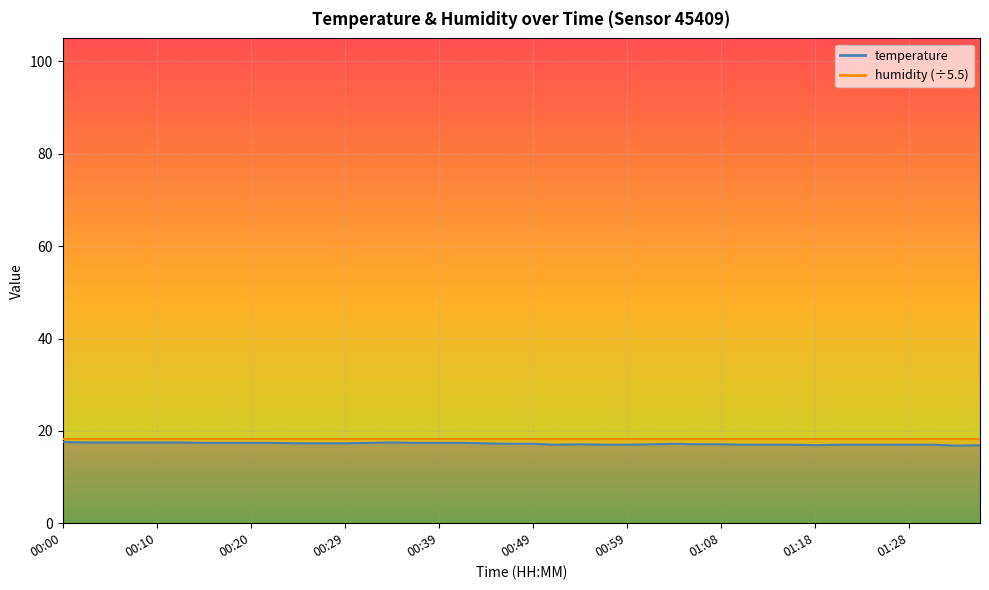

List the labels in order of value, largest first.

00:00, 00:03, 00:05, 00:07, 00:10, 00:12, 00:34, 00:15, 00:17, 00:20, 00:22, 00:32, 00:37, 00:39, 00:42, 00:24, 00:27, 00:29, 00:44, 00:46, 00:49, 01:04, 00:54, 01:01, 01:06, 01:08, 00:51, 00:56, 00:59, 01:11, 01:13, 01:16, 01:21, 01:23, 01:26, 01:28, 01:30, 01:18, 01:35, 01:33